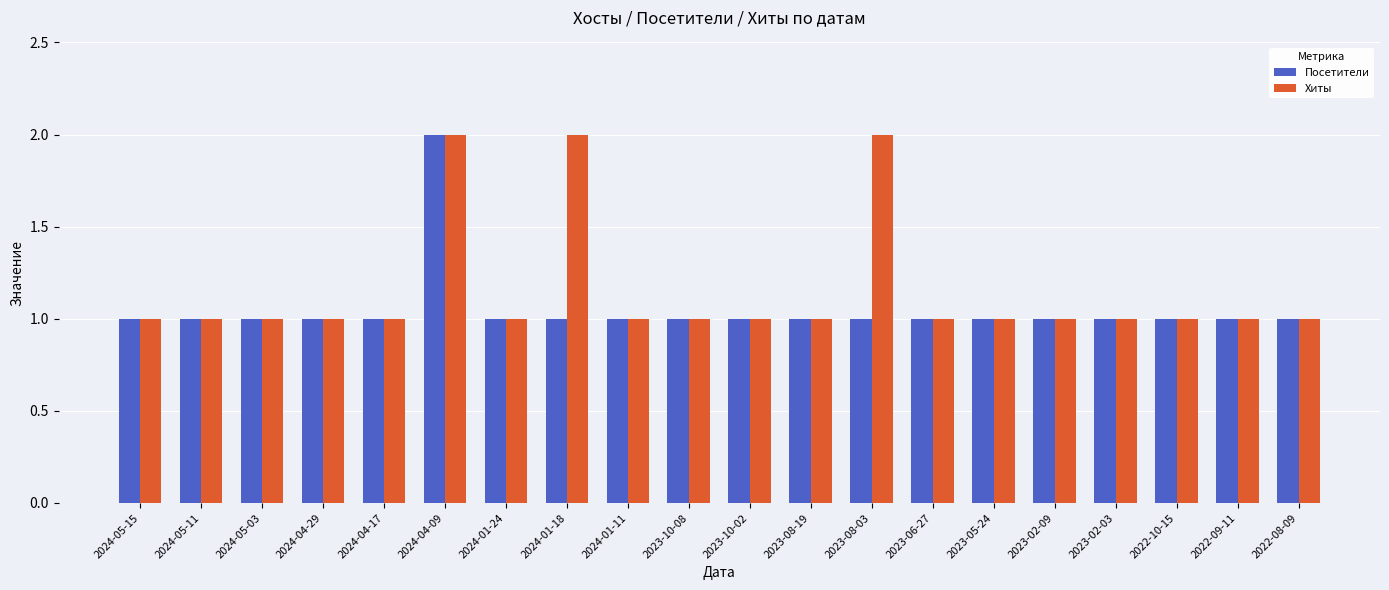

Reading left to right, extract all data points from this chart.

Посетители: 2024-05-15=1	2024-05-11=1	2024-05-03=1	2024-04-29=1	2024-04-17=1	2024-04-09=2	2024-01-24=1	2024-01-18=1	2024-01-11=1	2023-10-08=1	2023-10-02=1	2023-08-19=1	2023-08-03=1	2023-06-27=1	2023-05-24=1	2023-02-09=1	2023-02-03=1	2022-10-15=1	2022-09-11=1	2022-08-09=1
Хиты: 2024-05-15=1	2024-05-11=1	2024-05-03=1	2024-04-29=1	2024-04-17=1	2024-04-09=2	2024-01-24=1	2024-01-18=2	2024-01-11=1	2023-10-08=1	2023-10-02=1	2023-08-19=1	2023-08-03=2	2023-06-27=1	2023-05-24=1	2023-02-09=1	2023-02-03=1	2022-10-15=1	2022-09-11=1	2022-08-09=1